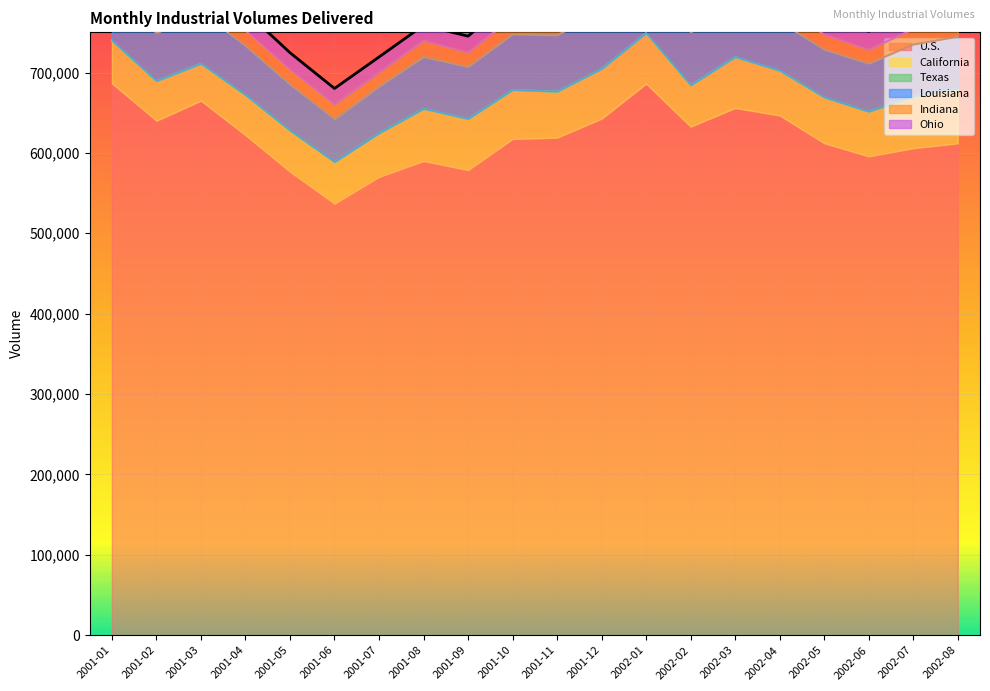

What position from the right is 2001-05?

16